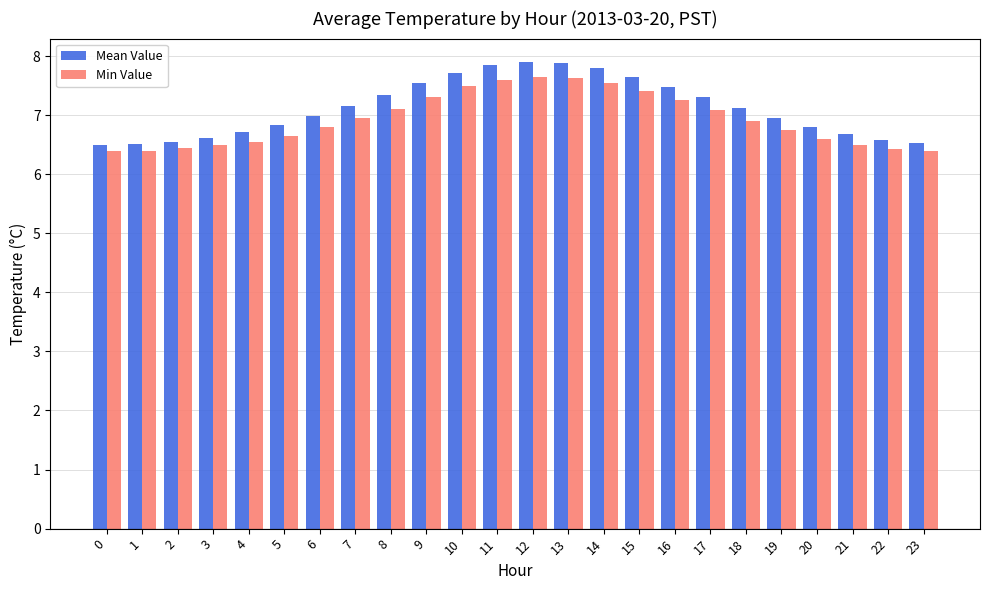

What is the difference between the Min Value values at 10 and 6?

0.7